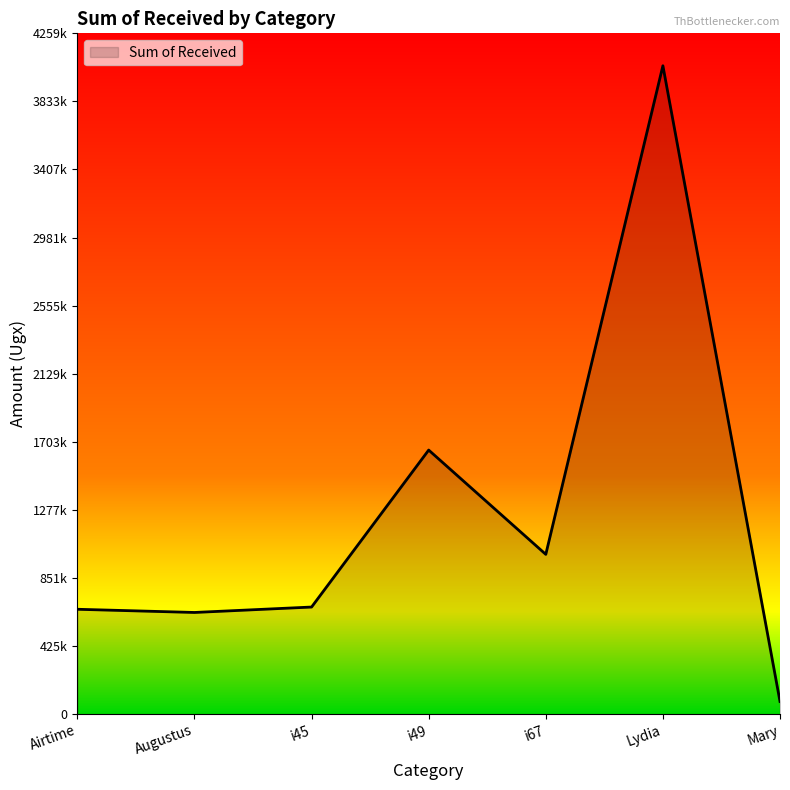

Between i45 and i67, which is larger?

i67